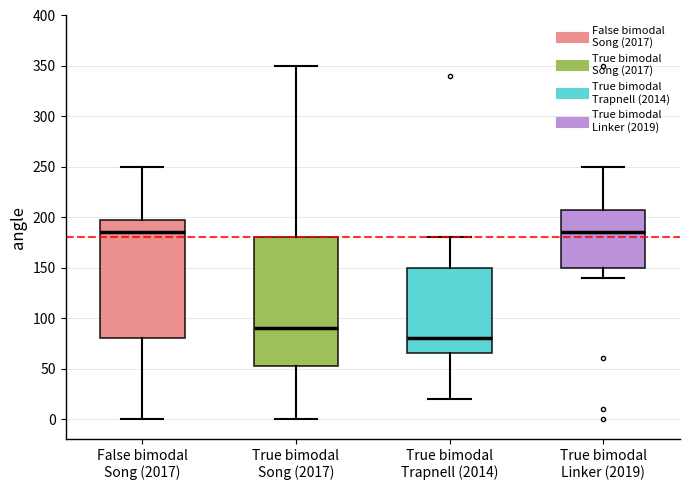

Reading left to right, read every box against the y-axis: the position of its median line, the range the box covers, and the ends of its whiskers. The values are not printed on the chart, so give them approximately, as read against the axis.

False bimodal Song (2017): median 185, box 80 to 200, whiskers 0 to 250
True bimodal Song (2017): median 90, box 55 to 180, whiskers 0 to 350
True bimodal Trapnell (2014): median 80, box 65 to 150, whiskers 20 to 180
True bimodal Linker (2019): median 185, box 150 to 210, whiskers 140 to 250